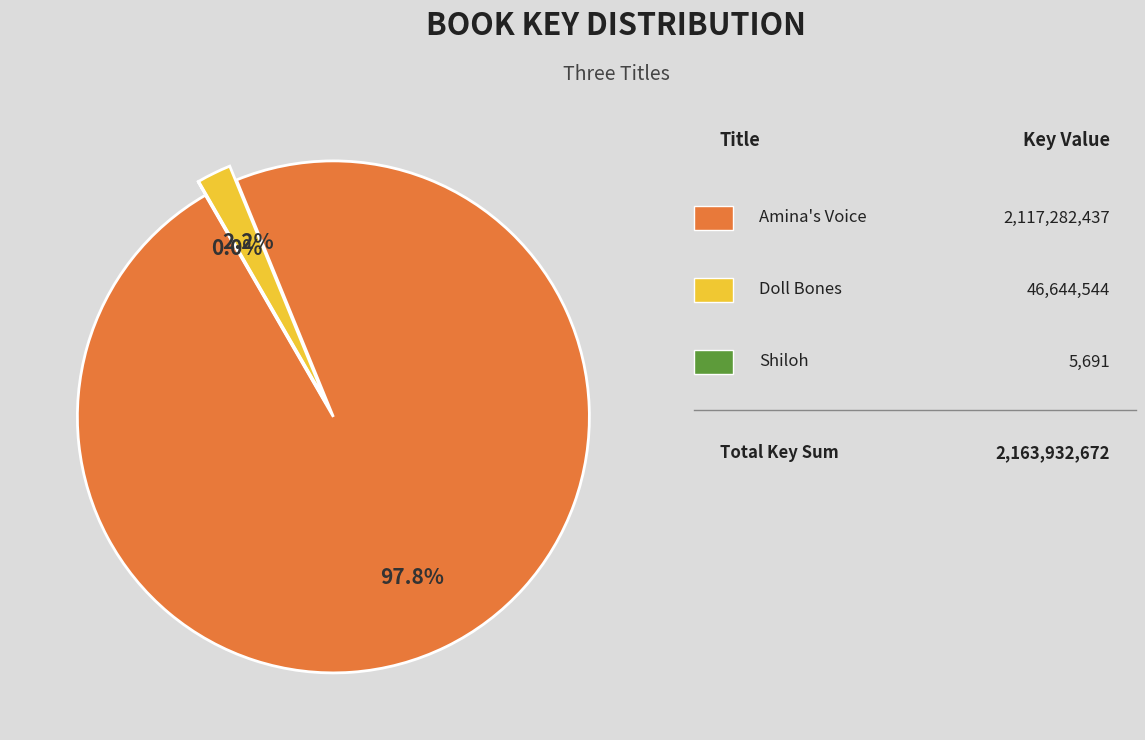

To the nearest percent, what is the average slice percentage?

33%